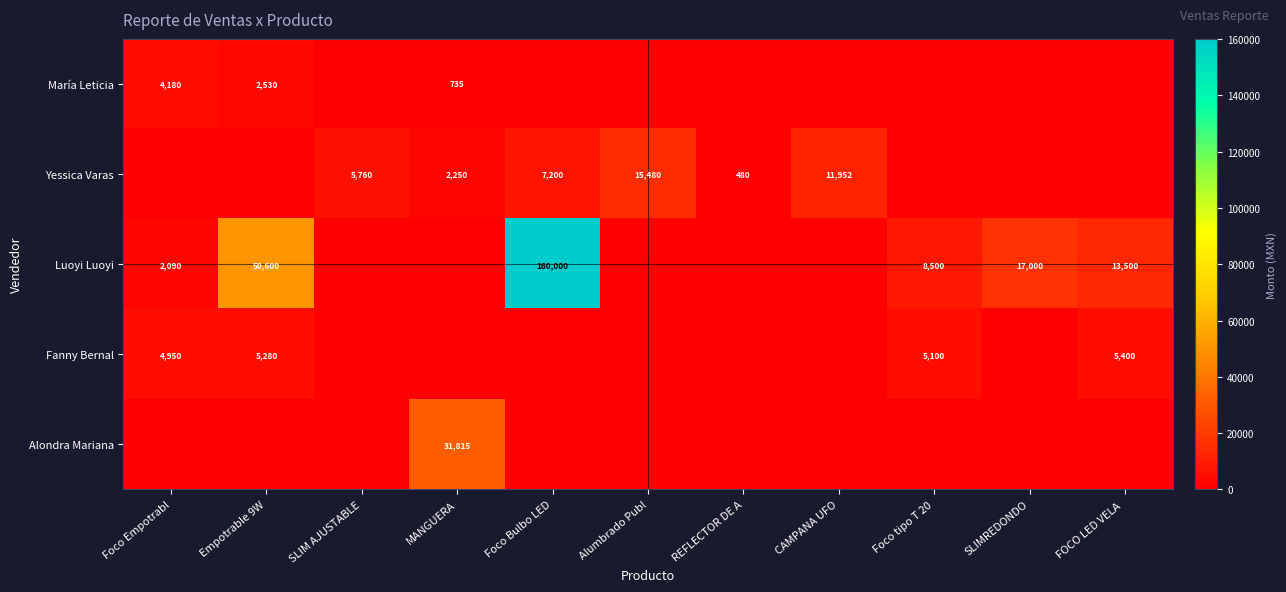

The Yessica Varas series shows 480 at REFLECTOR DE A. True or false?

True